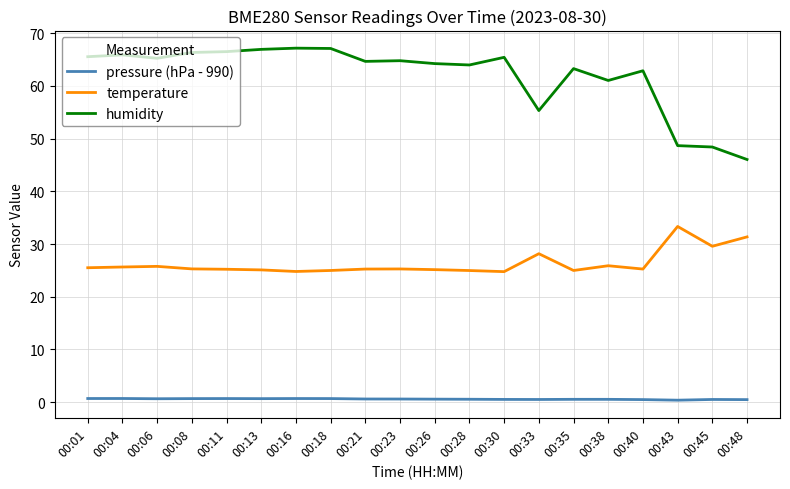

True or false: pressure (hPa - 990) has more than 1 interior local peaks.

True